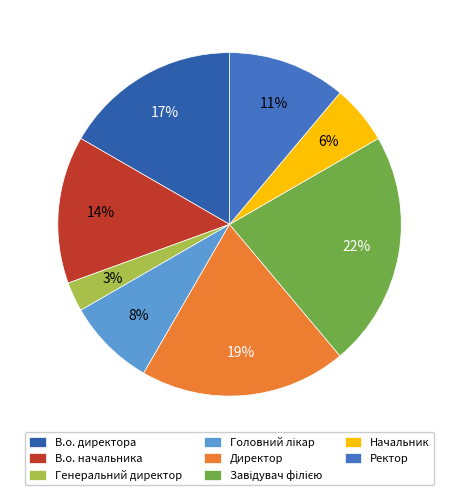

Count the number of slices in the pie.

8